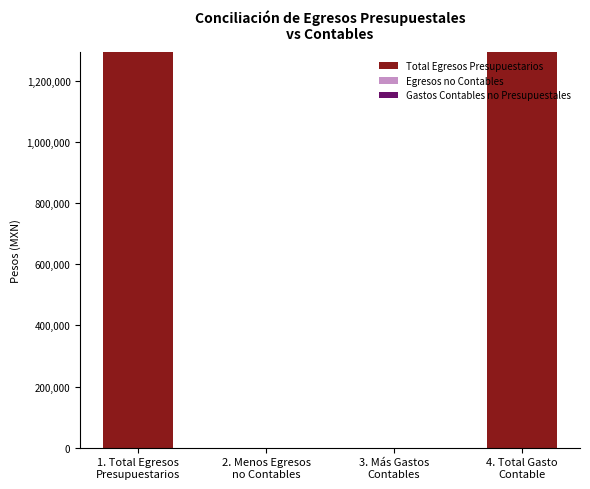

What is the greatest value displayed?

1294730.5